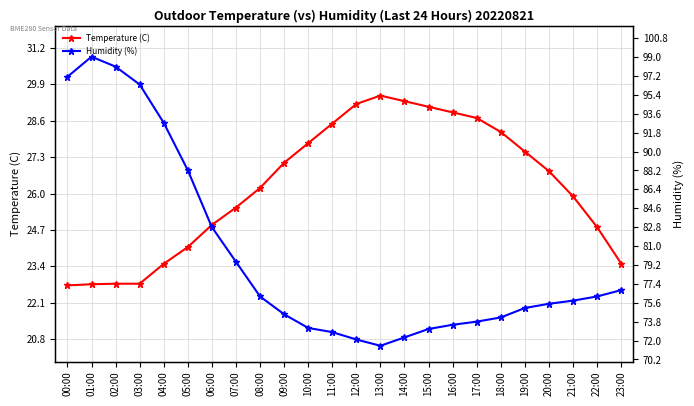

What is the label of the 13th point from the right?

11:00